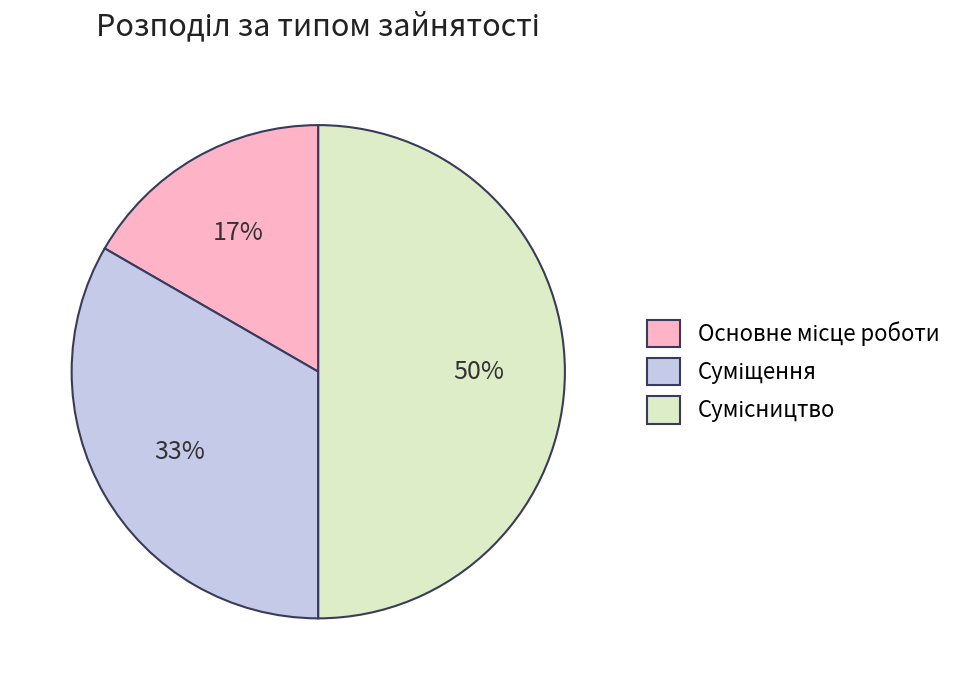

To the nearest percent, what is the difference between the largest and smallest slice percentages?

33%